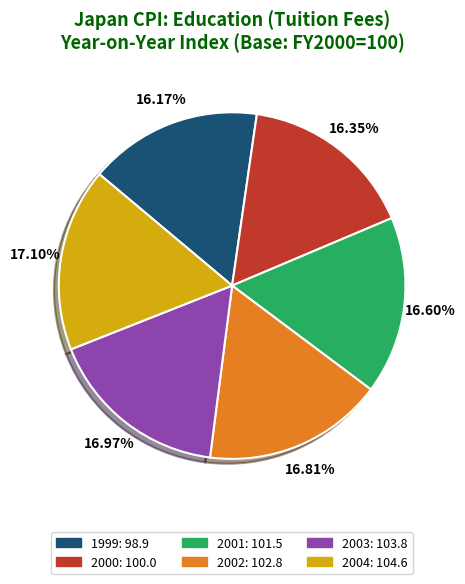

To the nearest percent, what is the difference between the largest and smallest slice percentages?

1%